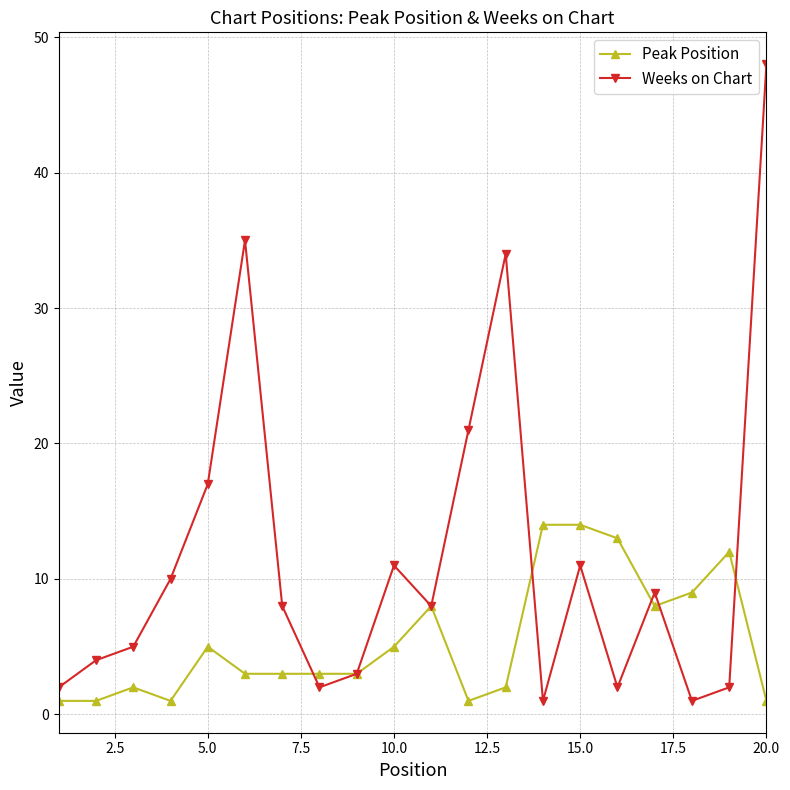

True or false: Peak Position has more than 1 interior local peaks.

True